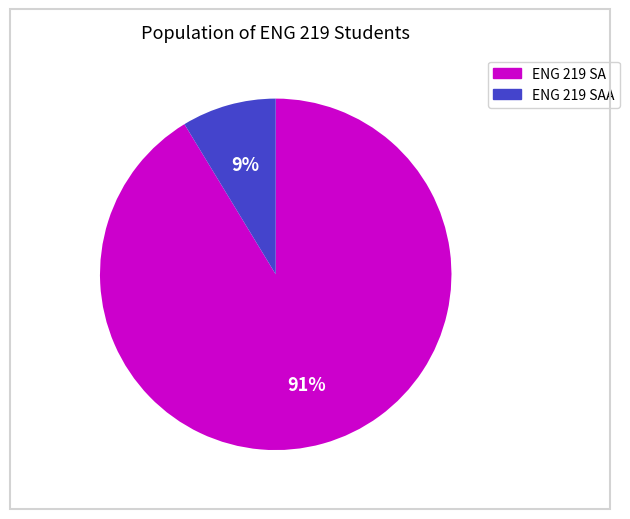

To the nearest percent, what is the average slice percentage?

50%